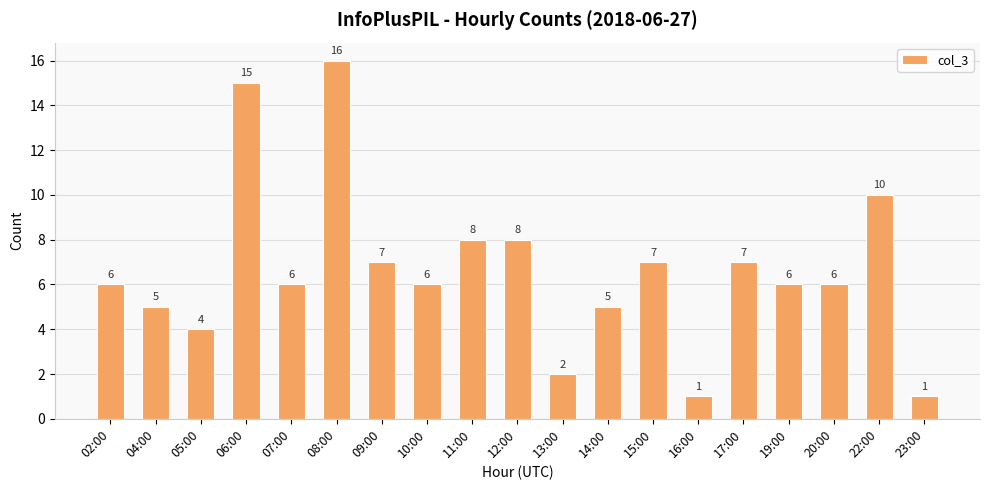

What is the change in value from 06:00 to 07:00?

-9